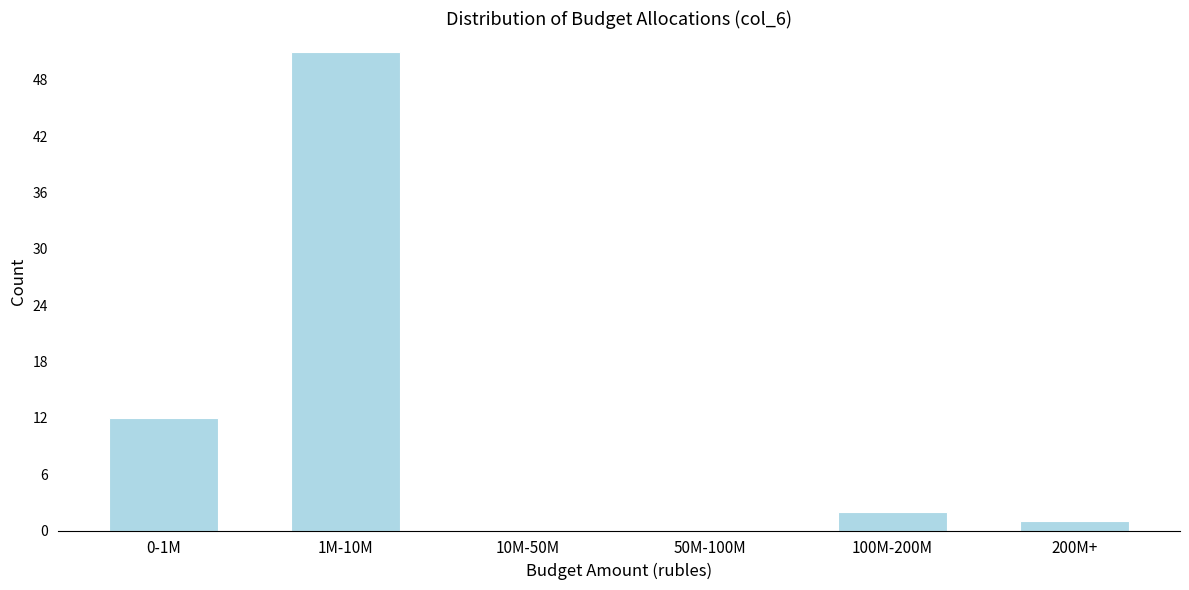

Reading right to left, list all the values displayed in this chart.

200M+=1	100M-200M=2	50M-100M=0	10M-50M=0	1M-10M=51	0-1M=12